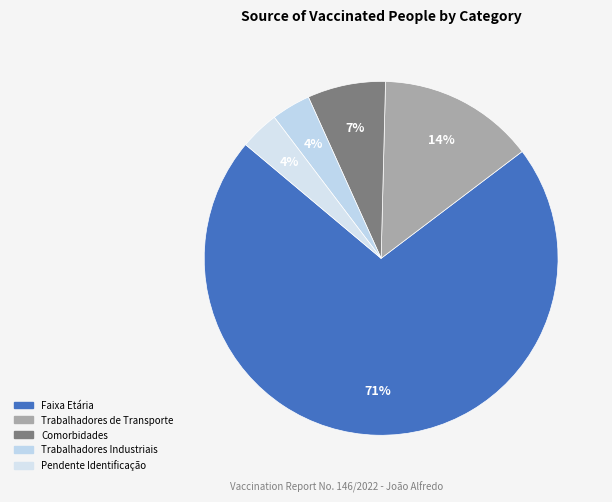

Is it true that Pendente Identificação is 9% of the pie?

False